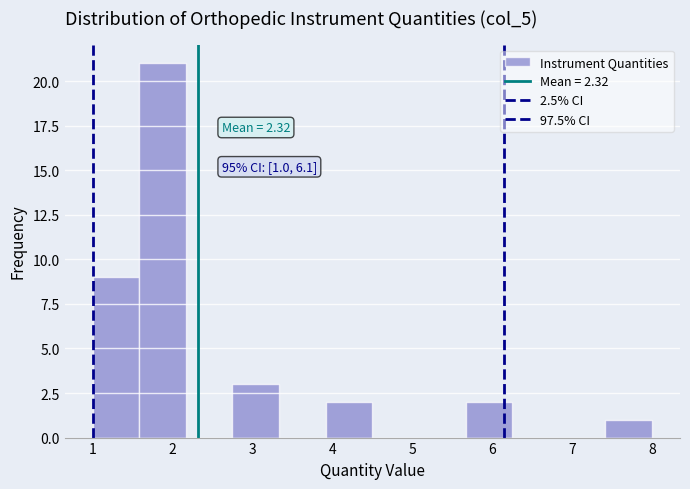

Which range on the x-axis has the tallest bar?

1.6 to 2.2